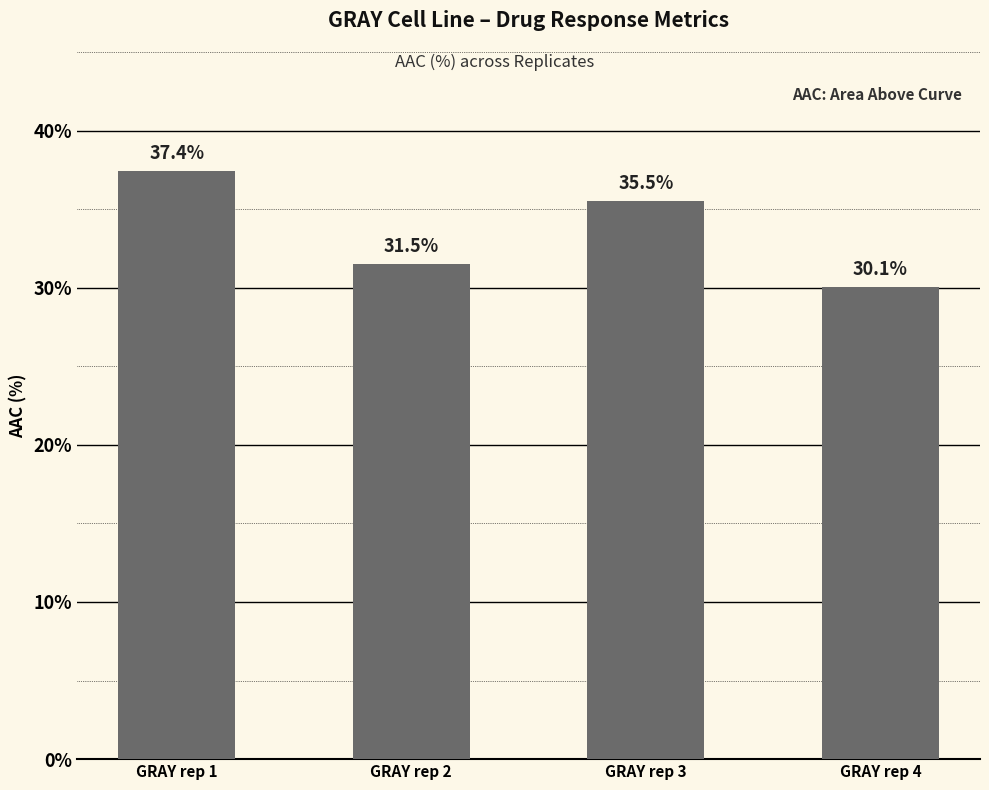

At which category does the chart reach its peak across all series?

GRAY rep 1